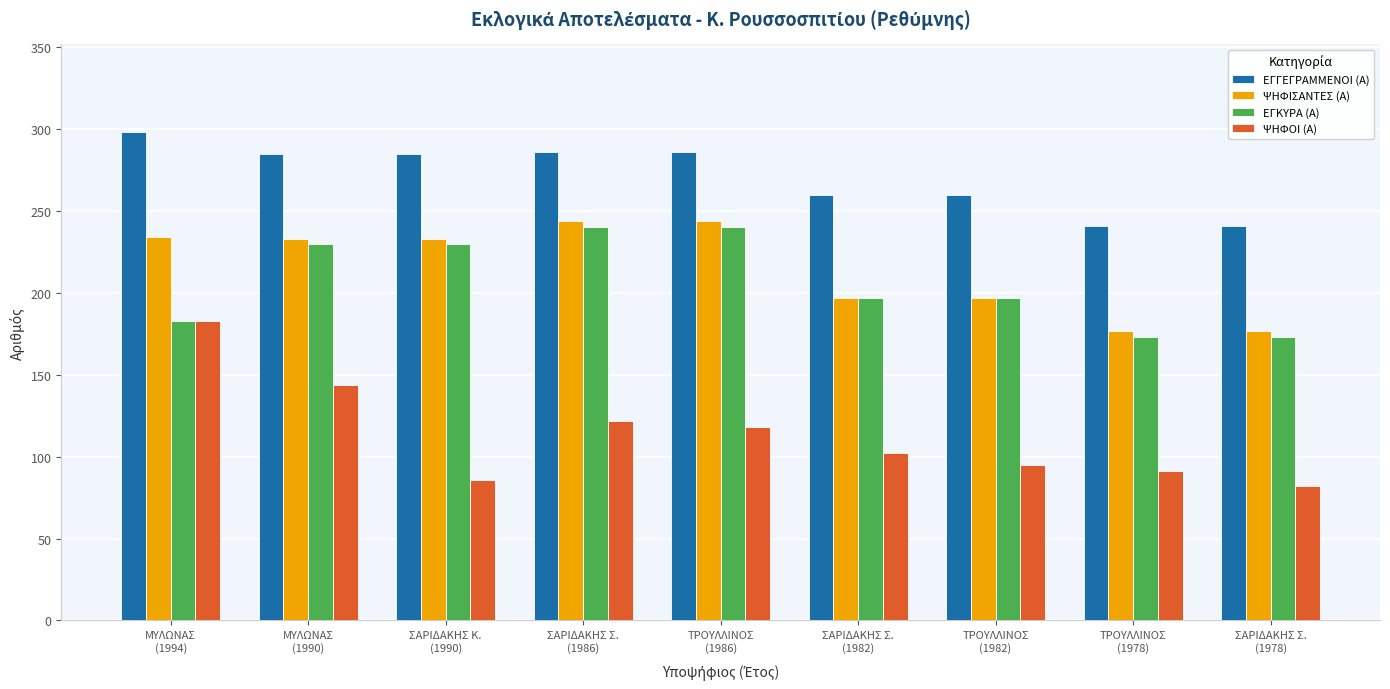

What is the difference between the second highest and minimum values in the ΕΓΓΕΓΡΑΜΜΕΝΟΙ (Α) series?

45